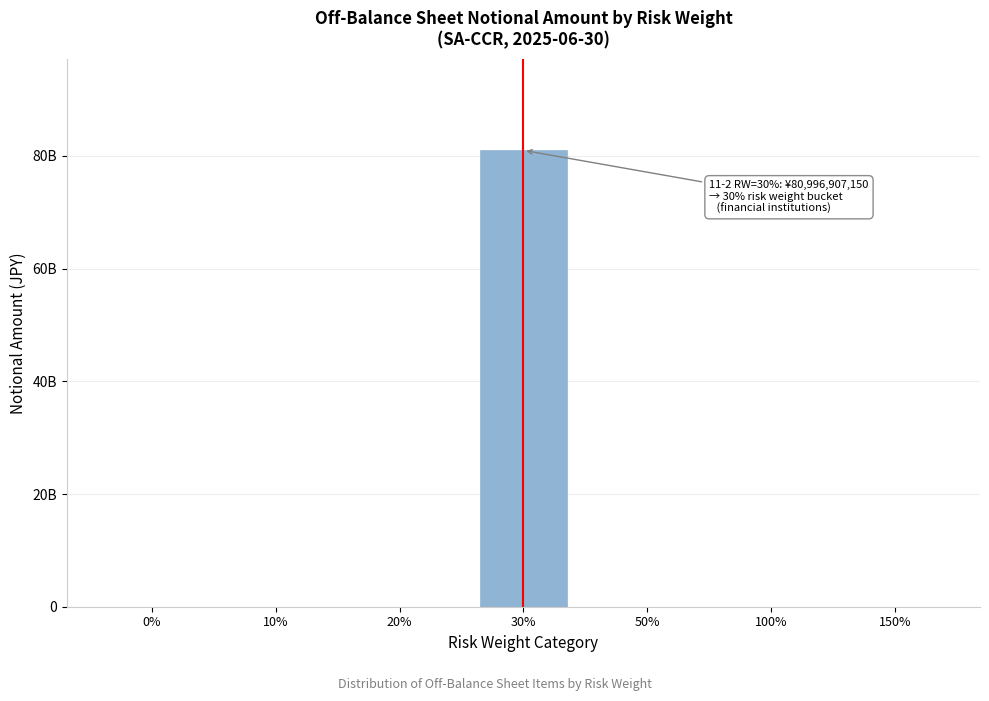

Are the bars horizontal?

No